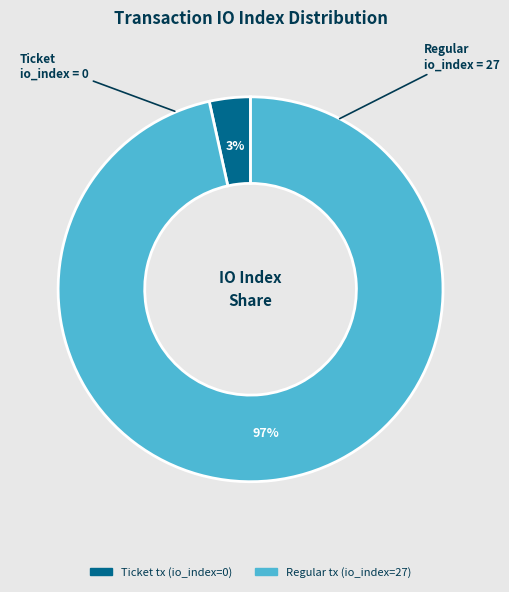

Rank the categories by value from highest to lowest.

Regular tx (io_index=27), Ticket tx (io_index=0)